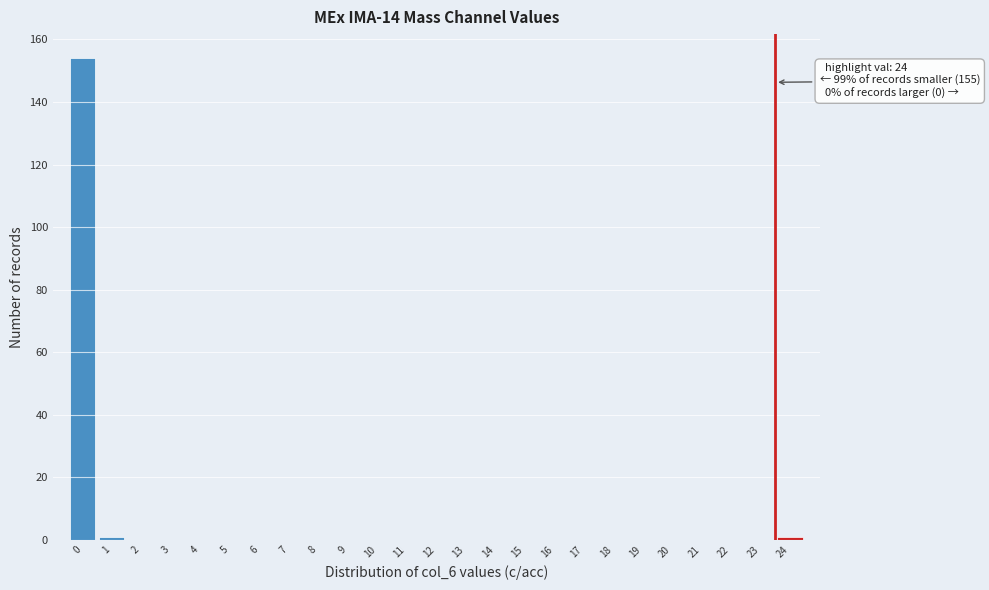

Reading left to right, what are all the values shown in this chart?

0=154	1=1	2=0	3=0	4=0	5=0	6=0	7=0	8=0	9=0	10=0	11=0	12=0	13=0	14=0	15=0	16=0	17=0	18=0	19=0	20=0	21=0	22=0	23=0	24=1